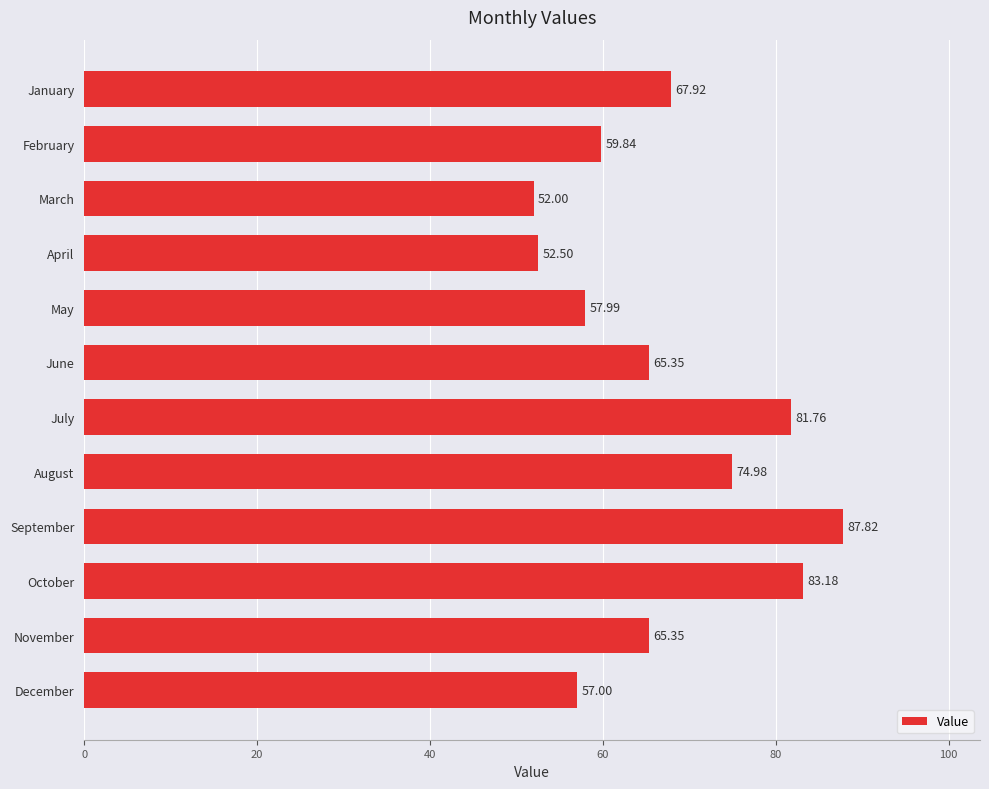

What is the difference between the second highest and minimum values?

31.2